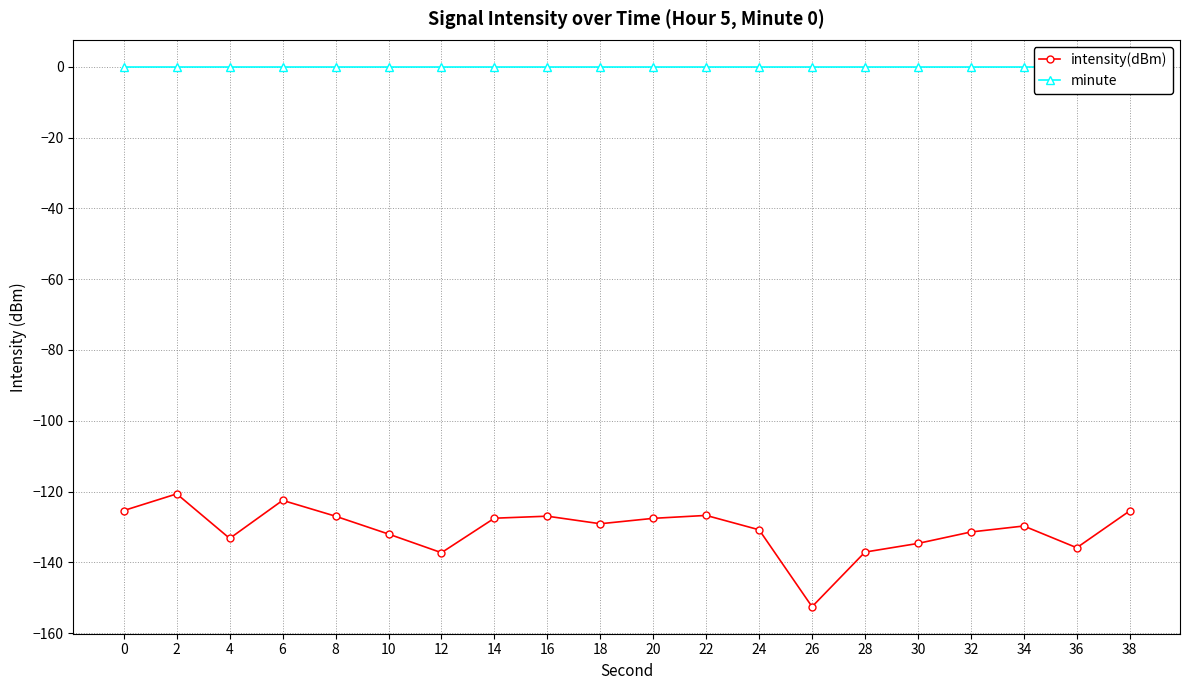

What is the highest value of the intensity(dBm) series?

-120.7